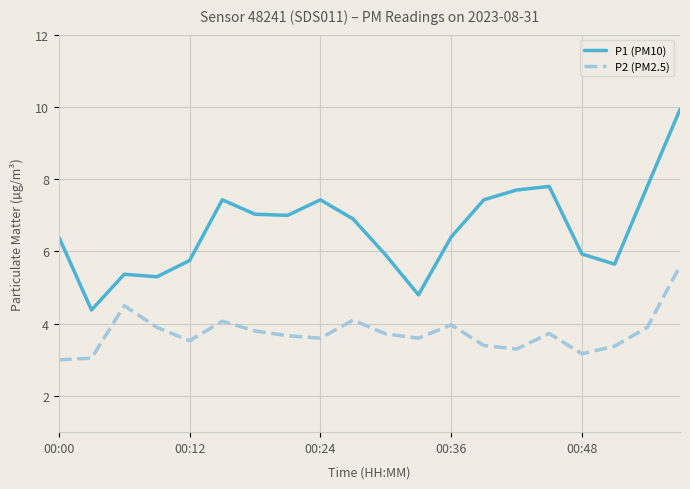

Does the chart display data point markers on the line(s)?

No